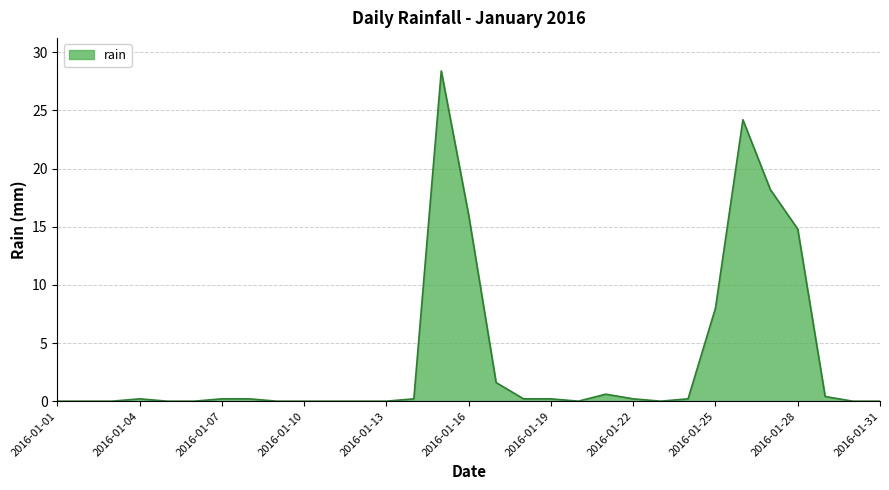

What is the greatest value displayed?

28.4